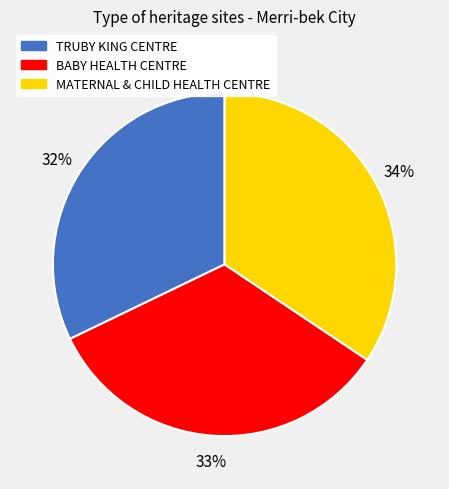

Do MATERNAL & CHILD HEALTH CENTRE and BABY HEALTH CENTRE together represent more than half of the pie?

Yes